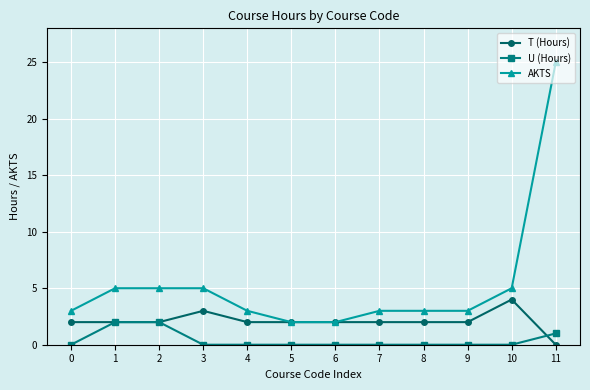

Which series has the largest total across all categories?

AKTS